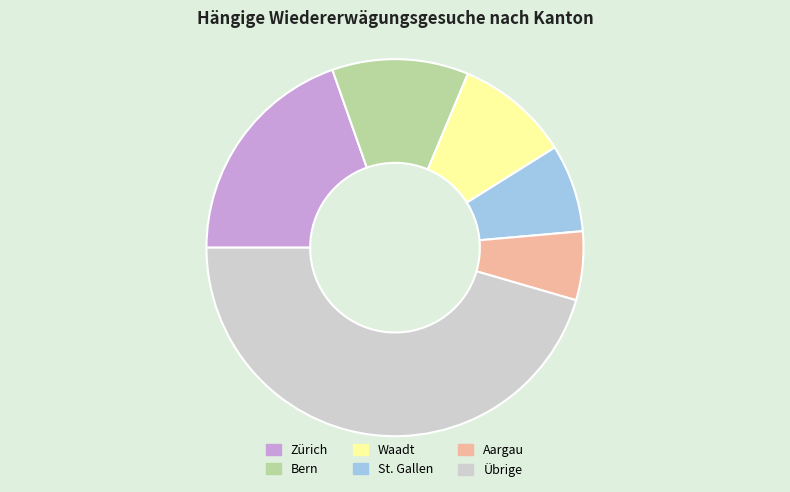

Combined, do Übrige and Waadt account for over 50%?

Yes